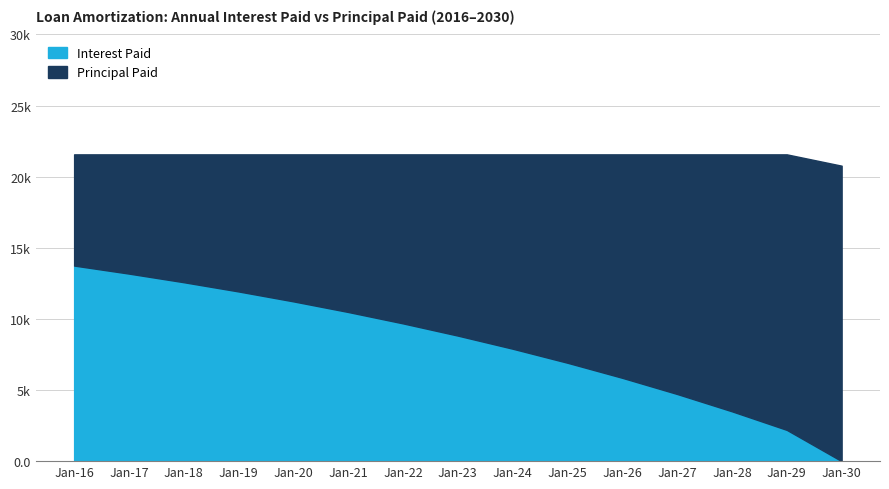

Is it true that Interest Paid equals 2196.7 at 2029?

True